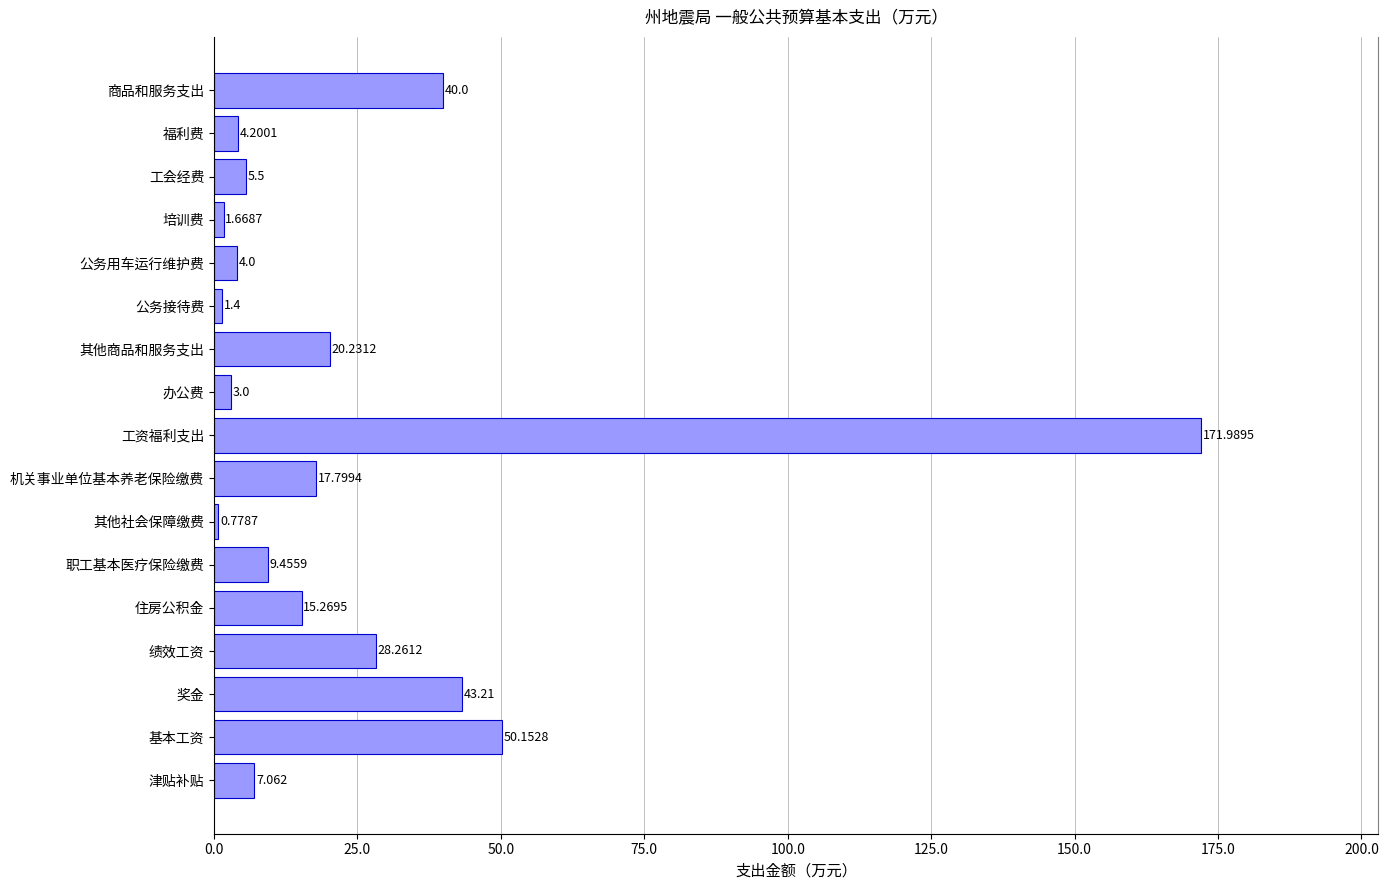

Which has a higher value, 奖金 or 职工基本医疗保险缴费?

奖金